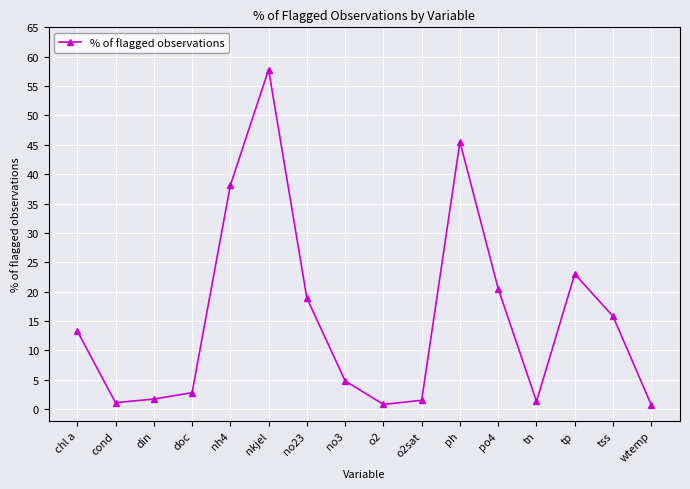

True or false: the data shows 2.8 at doc.

True